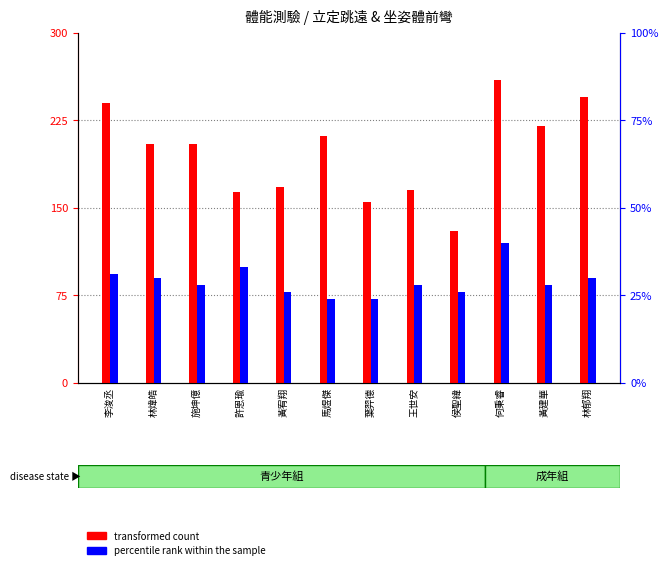

Which series has the largest total across all categories?

transformed count